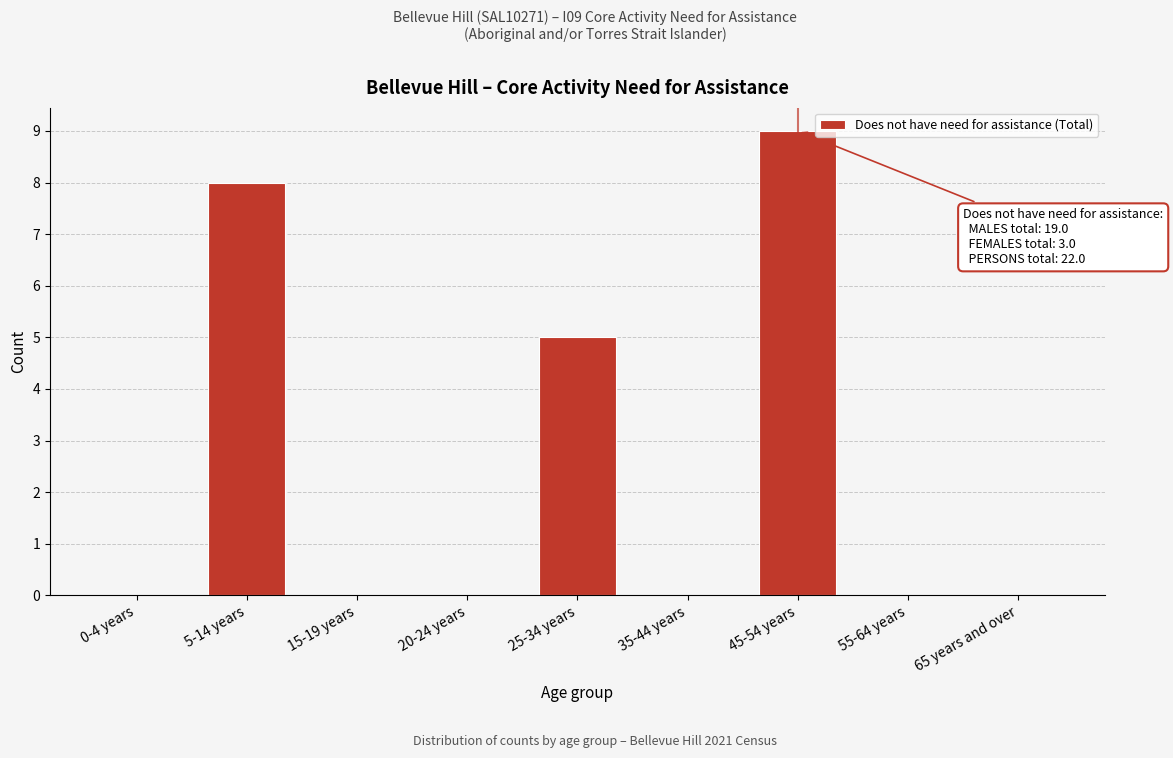

Reading left to right, list all the values displayed in this chart.

0-4 years=0	5-14 years=8	15-19 years=0	20-24 years=0	25-34 years=5	35-44 years=0	45-54 years=9	55-64 years=0	65 years and over=0